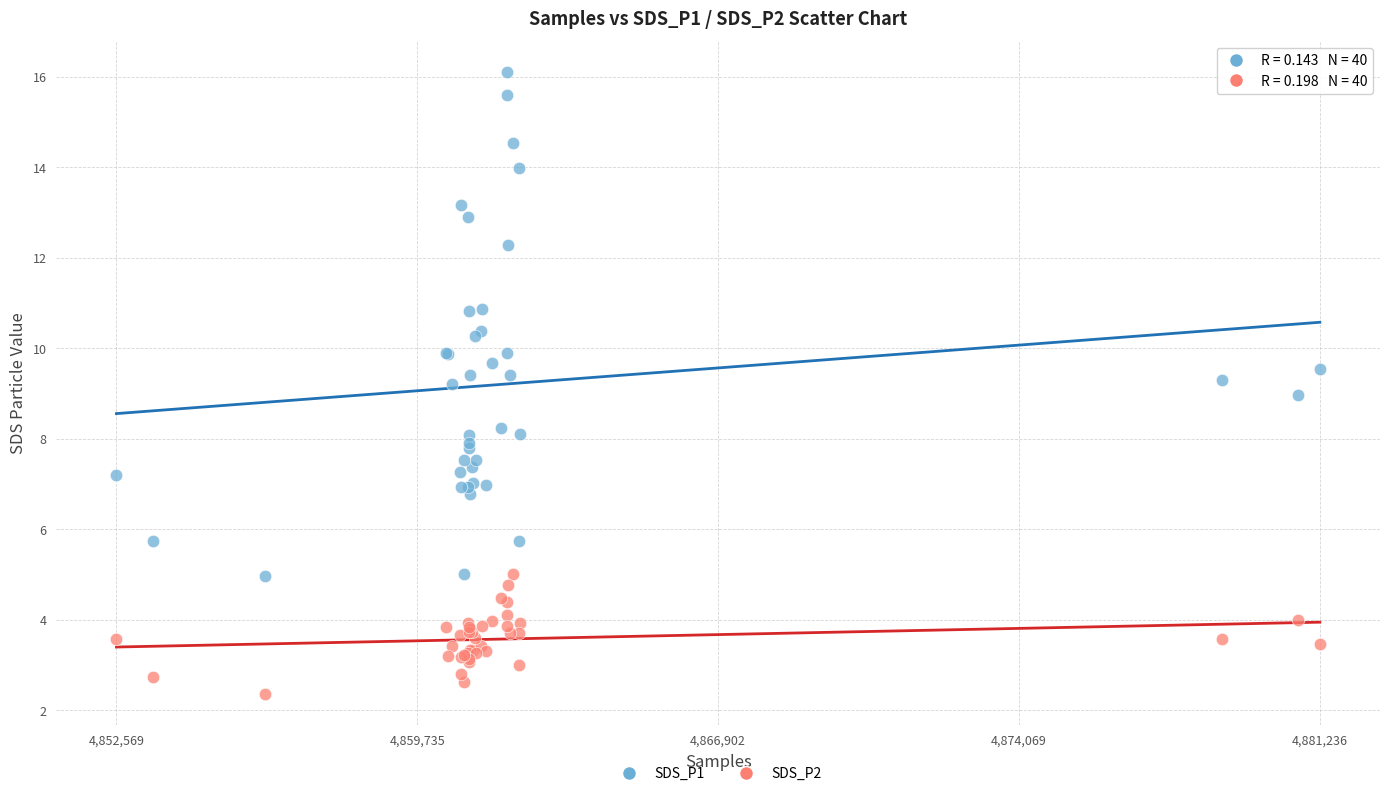

Which series contains the lowest Y value?

SDS_P2